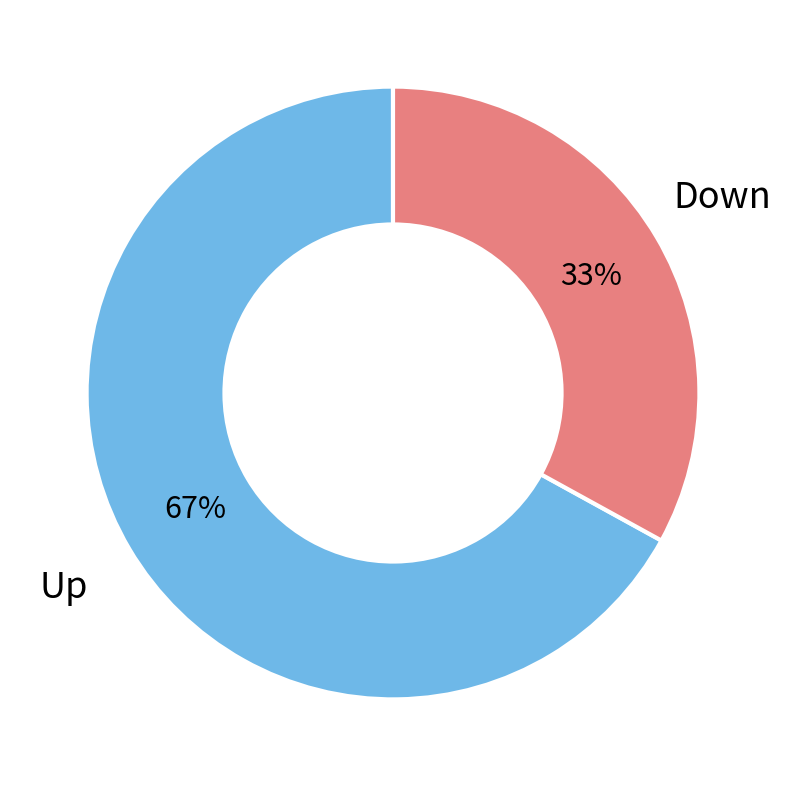

Is there any slice that represents more than half of the pie?

Yes